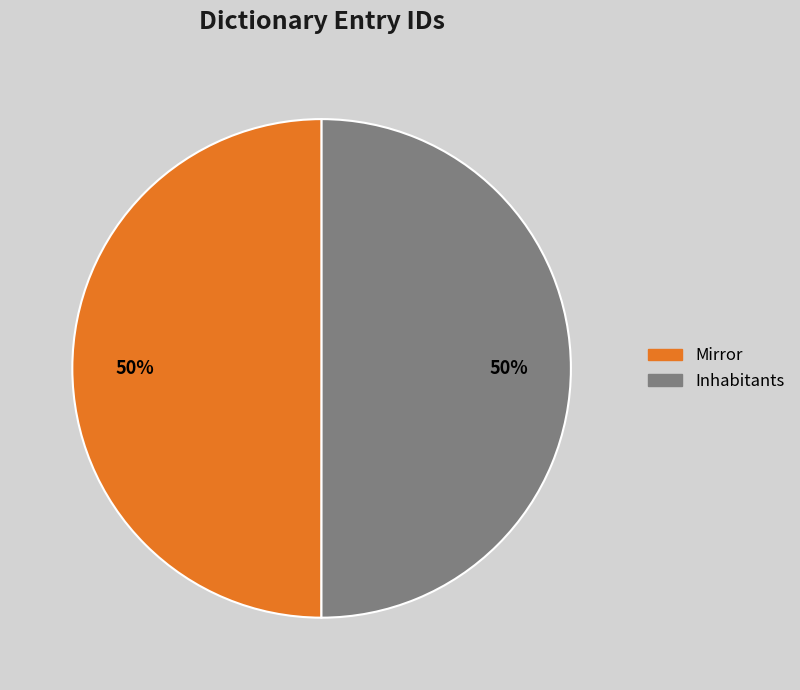

Do Mirror and Inhabitants together represent more than half of the pie?

Yes